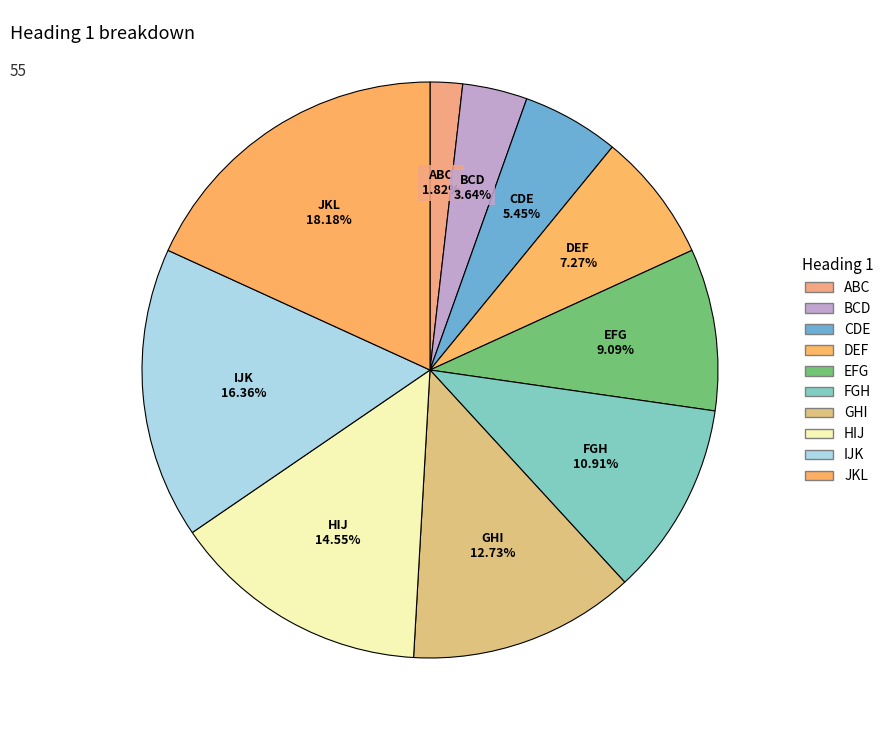

Rank the categories by value from highest to lowest.

JKL, IJK, HIJ, GHI, FGH, EFG, DEF, CDE, BCD, ABC